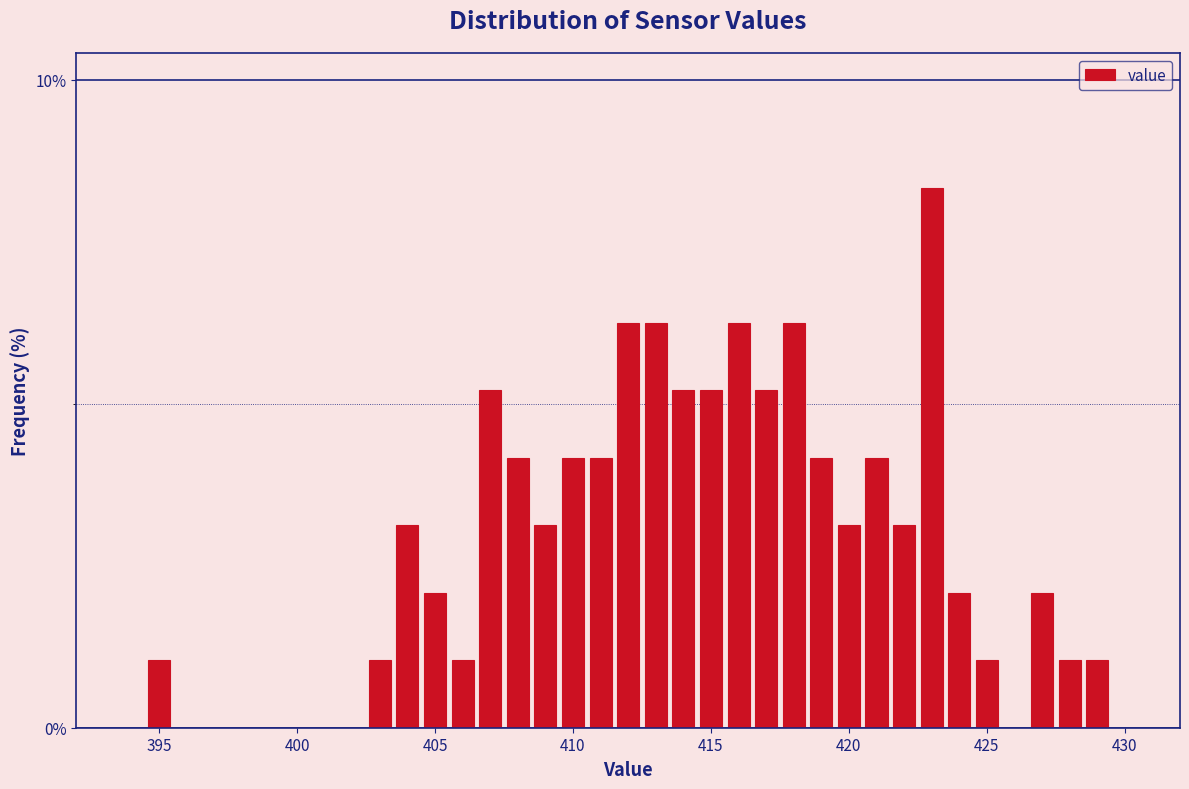

Read against the x-axis, roughly where is the centre of the tallest bar?

423.0